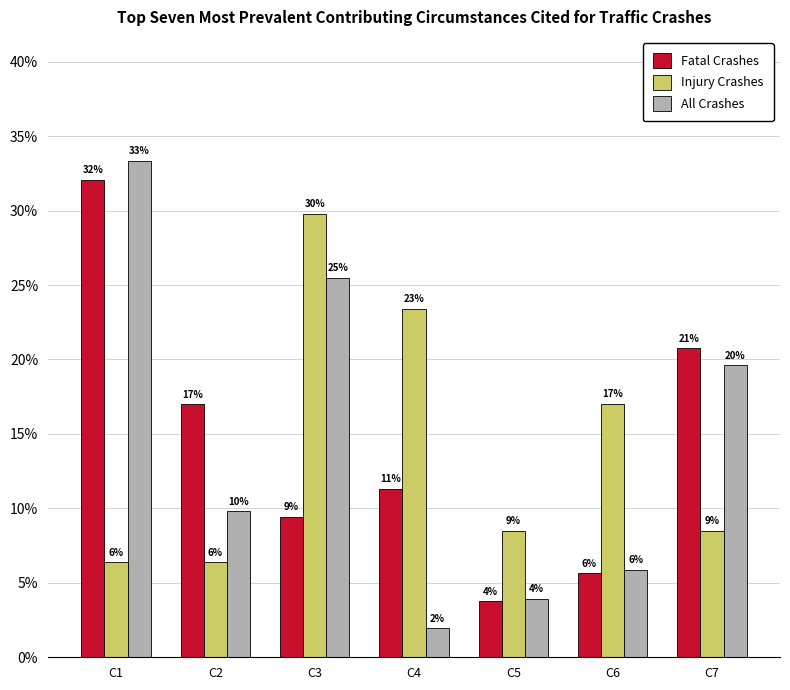

What are all the series names shown in the legend?

Fatal Crashes, Injury Crashes, All Crashes